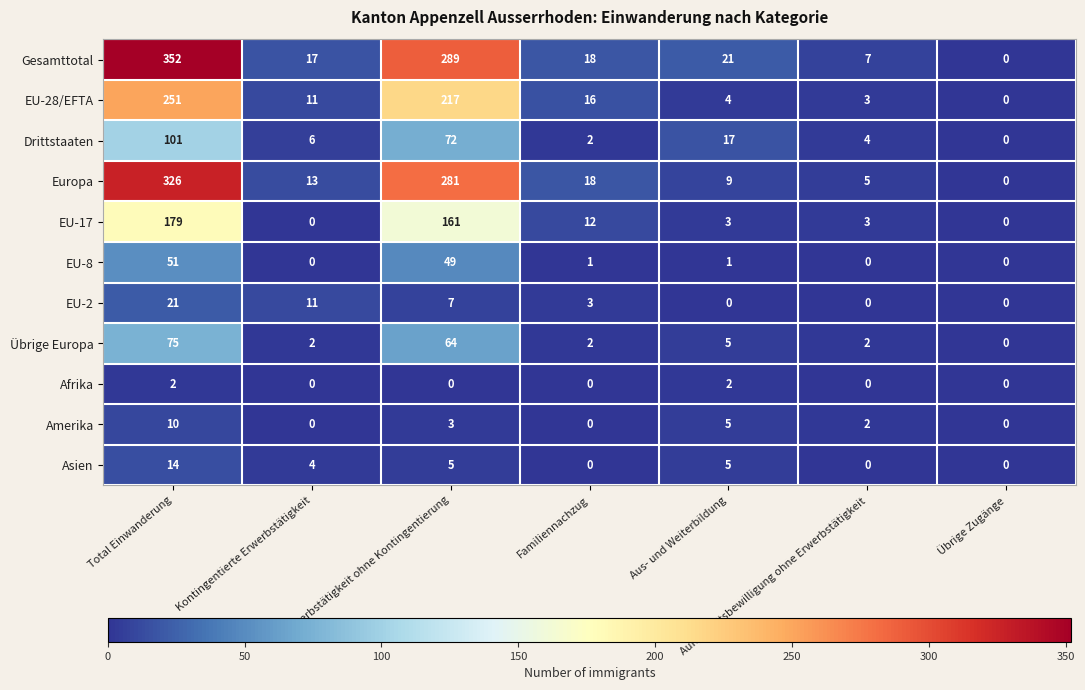

Which series has the largest range (max minus min)?

Gesamttotal